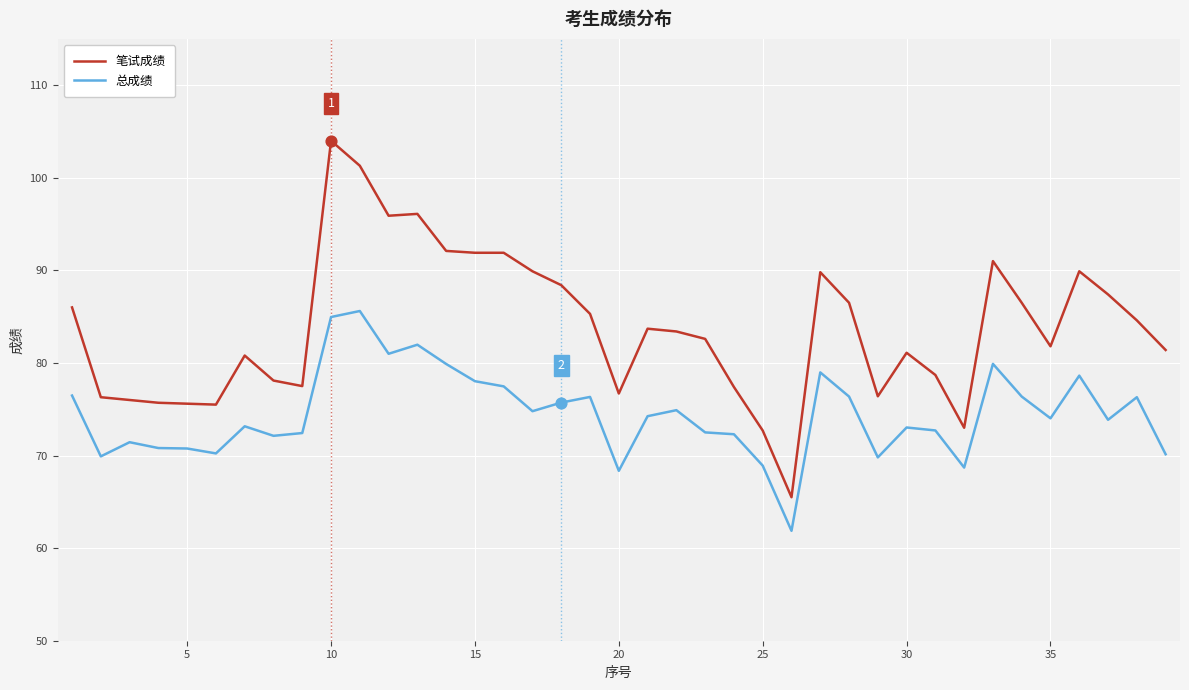

At how many categories does at least one series exceed 66?

38